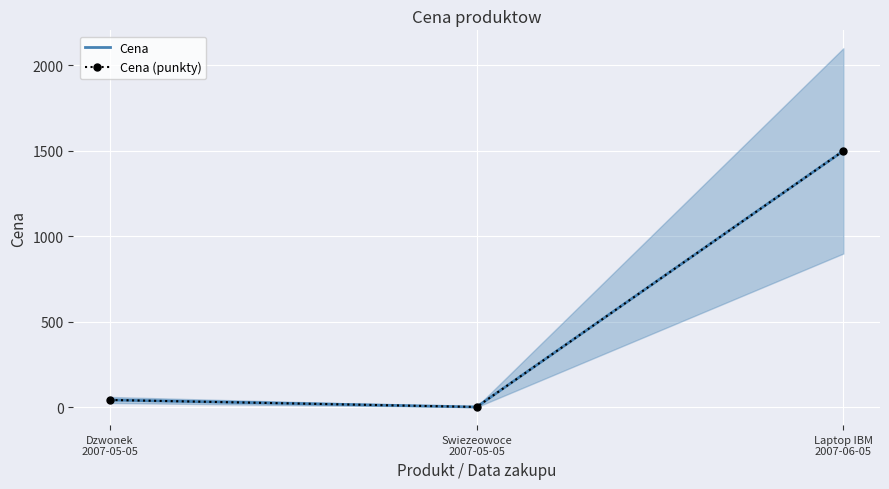

What is the average value of the Cena (punkty) series?

515.7